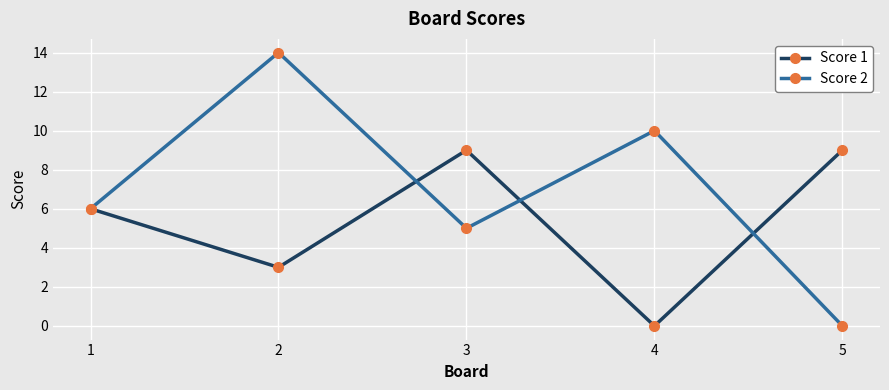

Reading left to right, what are all the values shown in this chart?

Score 1: 6	3	9	0	9
Score 2: 6	14	5	10	0